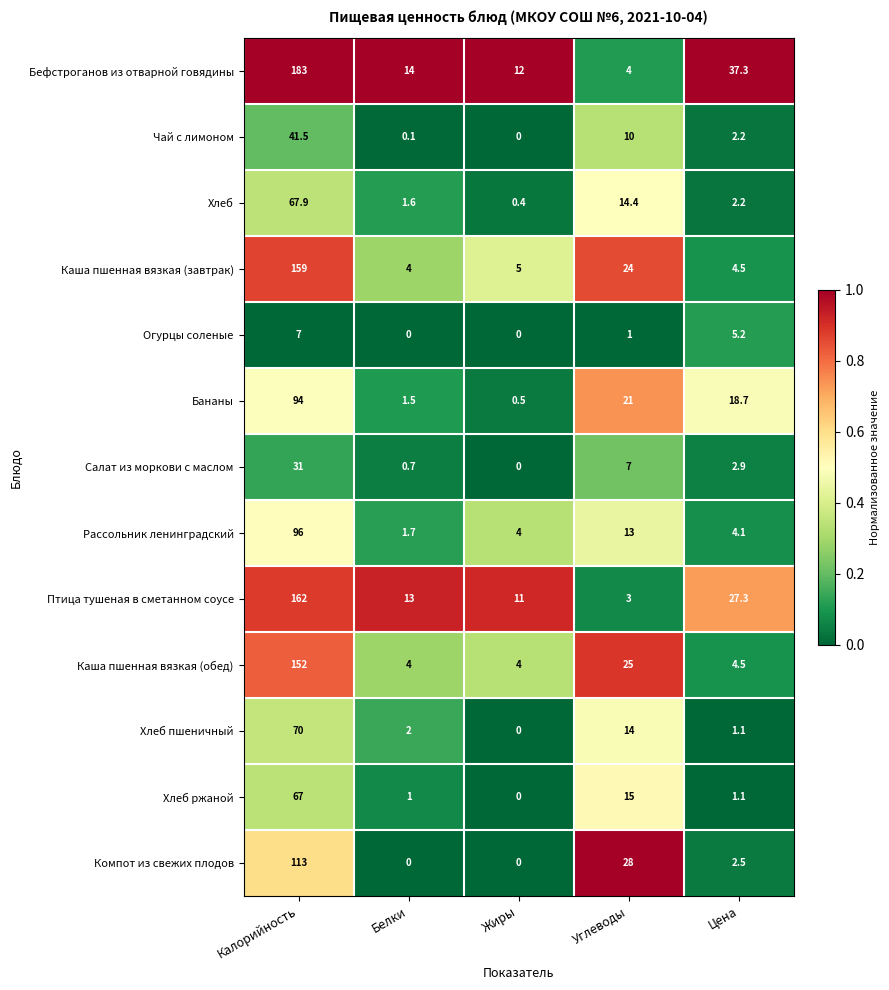

Which series has the largest range (max minus min)?

Бефстроганов из отварной говядины